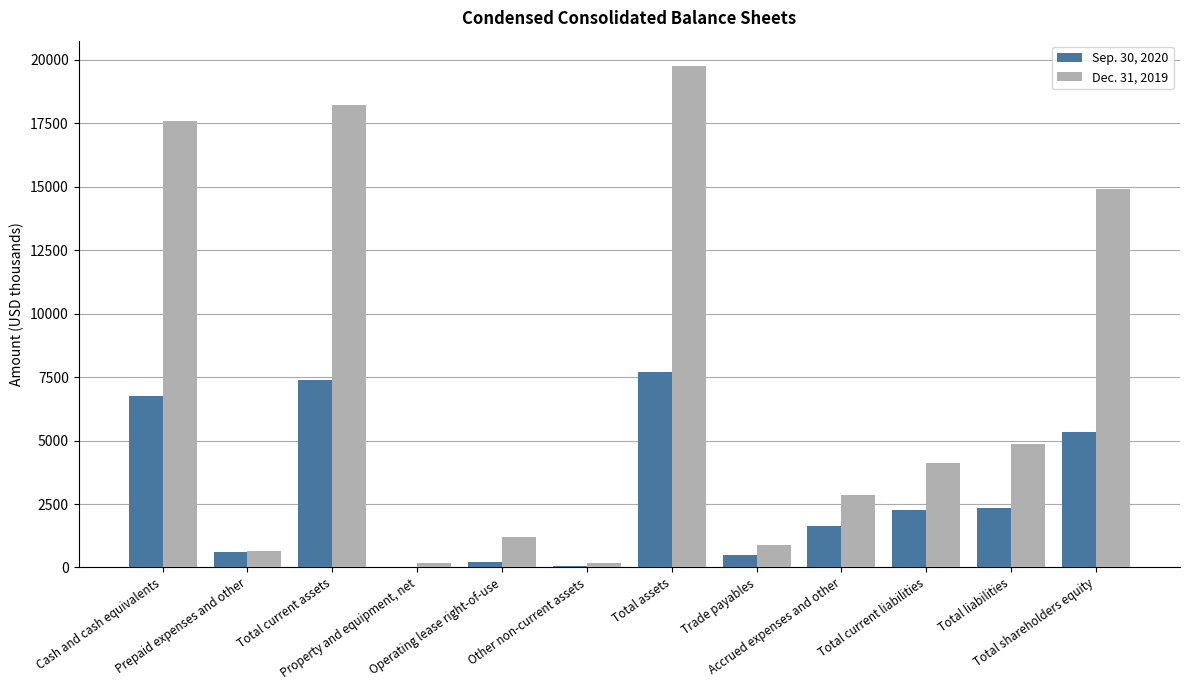

What is the greatest value displayed?

19755